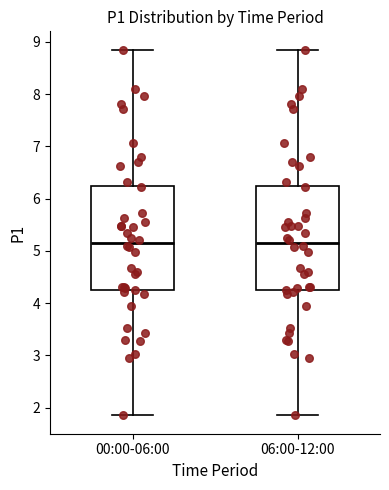

Reading left to right, read every box against the y-axis: the position of its median line, the range the box covers, and the ends of its whiskers. The values are not printed on the chart, so give them approximately, as read against the axis.

00:00-06:00: median 5.2, box 4.2 to 6.2, whiskers 1.9 to 8.9
06:00-12:00: median 5.2, box 4.2 to 6.2, whiskers 1.9 to 8.9